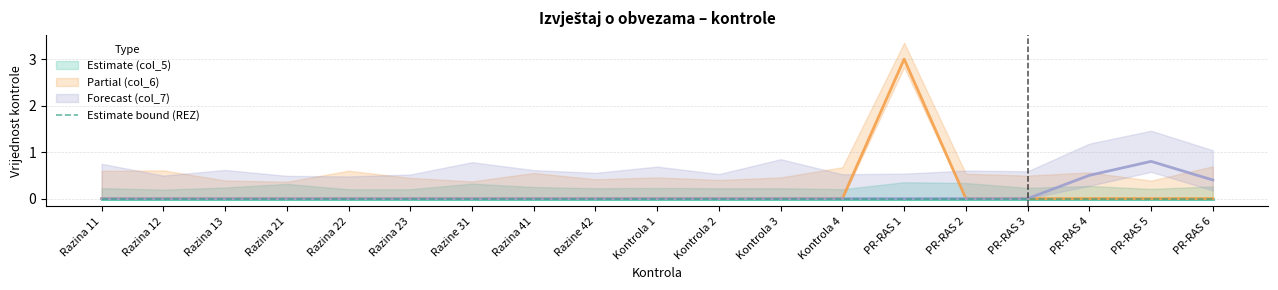

How many categories are shown in the chart?

19